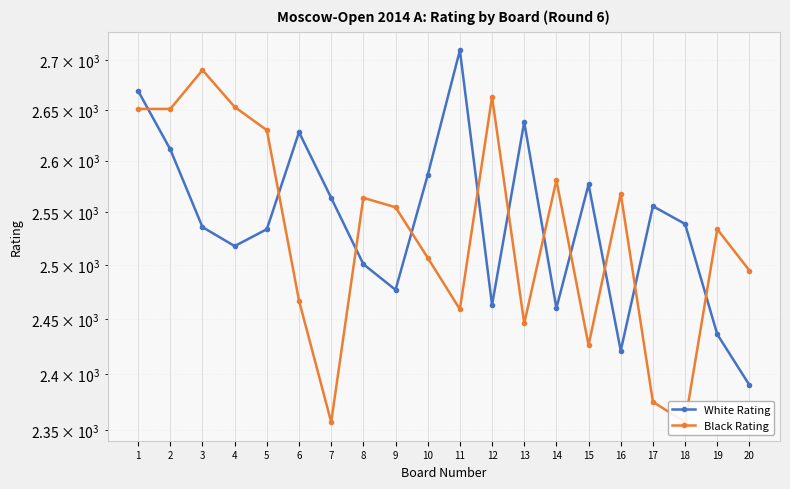

How many interior local peaks does the Black Rating series have?

6